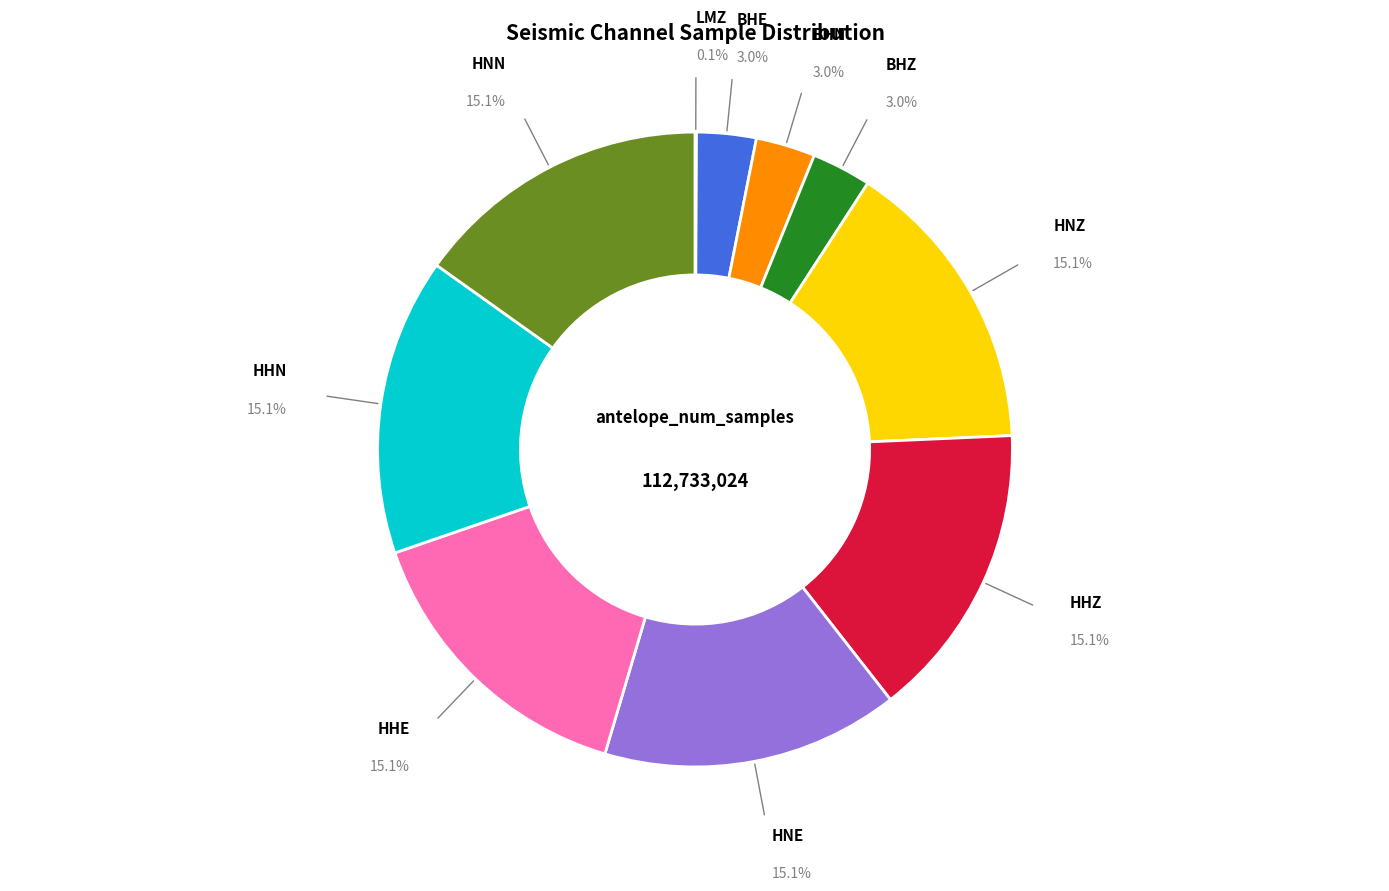

Is there any slice that represents more than half of the pie?

No